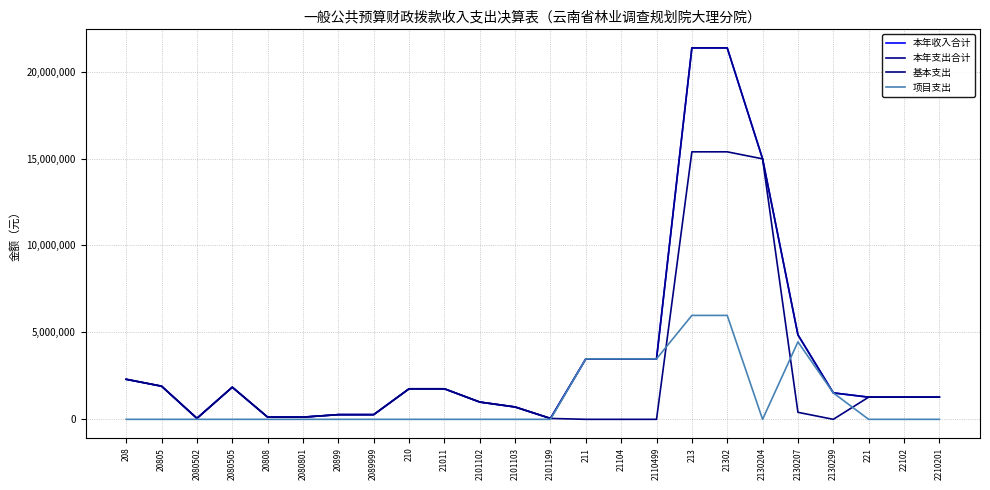

Does the chart have visible grid lines?

Yes